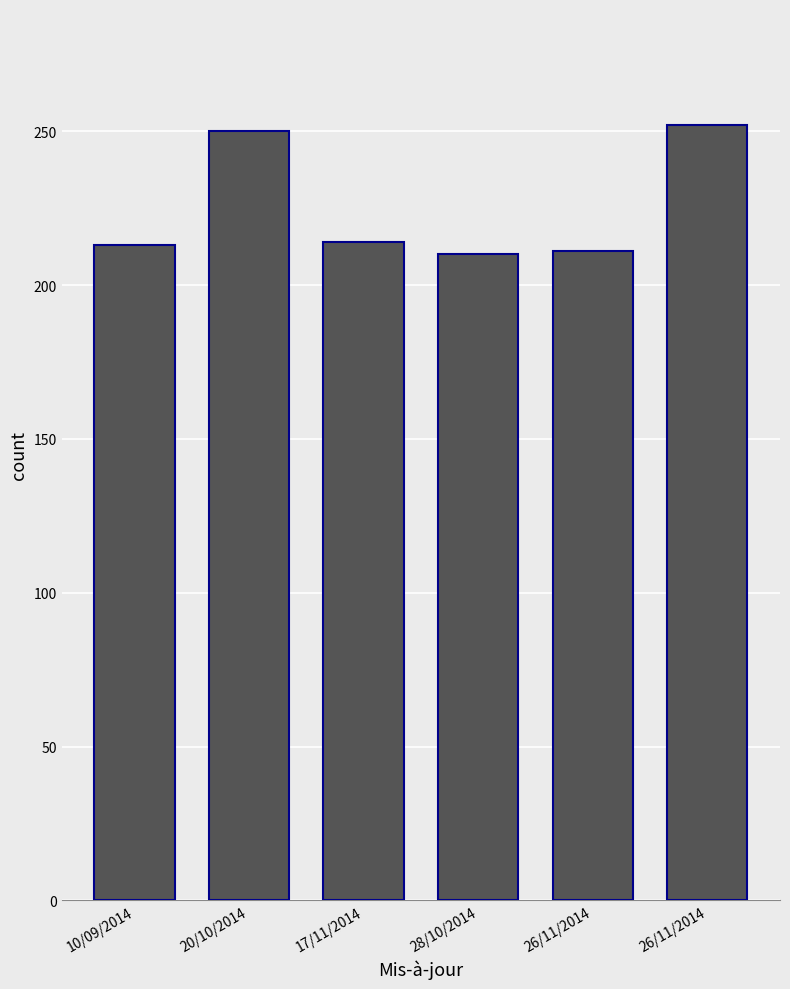

What is the ratio of the value at 20/10/2014 to the value at 17/11/2014?

1.2